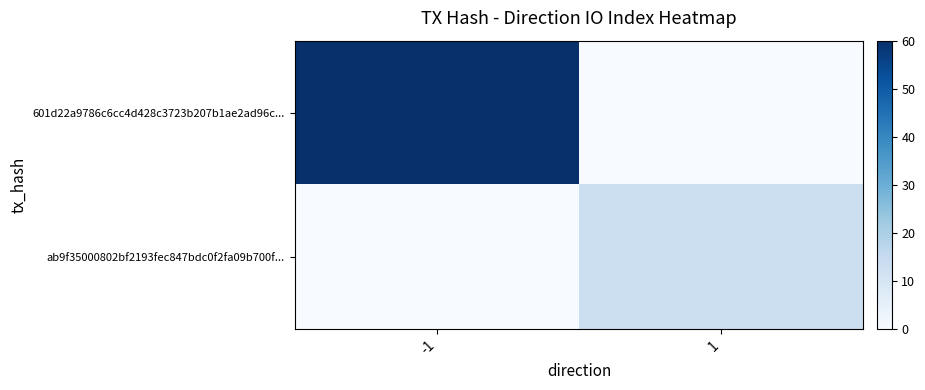

Reading right to left, list all the values displayed in this chart.

601d22a9786c6cc4d428c3723b207b1ae2ad96c...: 1=0	-1=60
ab9f35000802bf2193fec847bdc0f2fa09b700f...: 1=13	-1=0